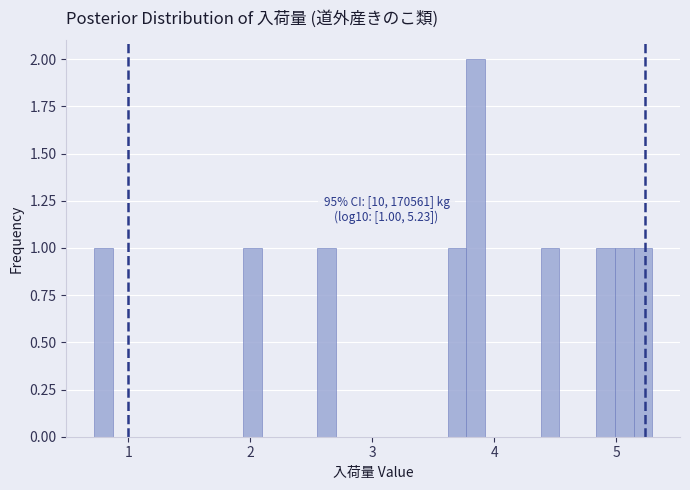

Read against the x-axis, roughly where is the centre of the tallest bar?

3.8